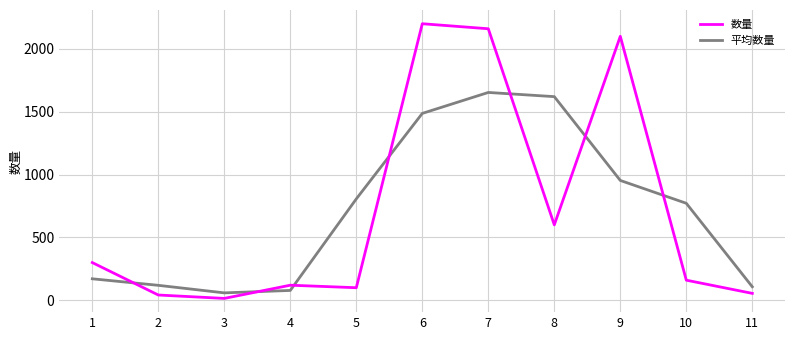

What is the total value across all series at 8?

2220.0